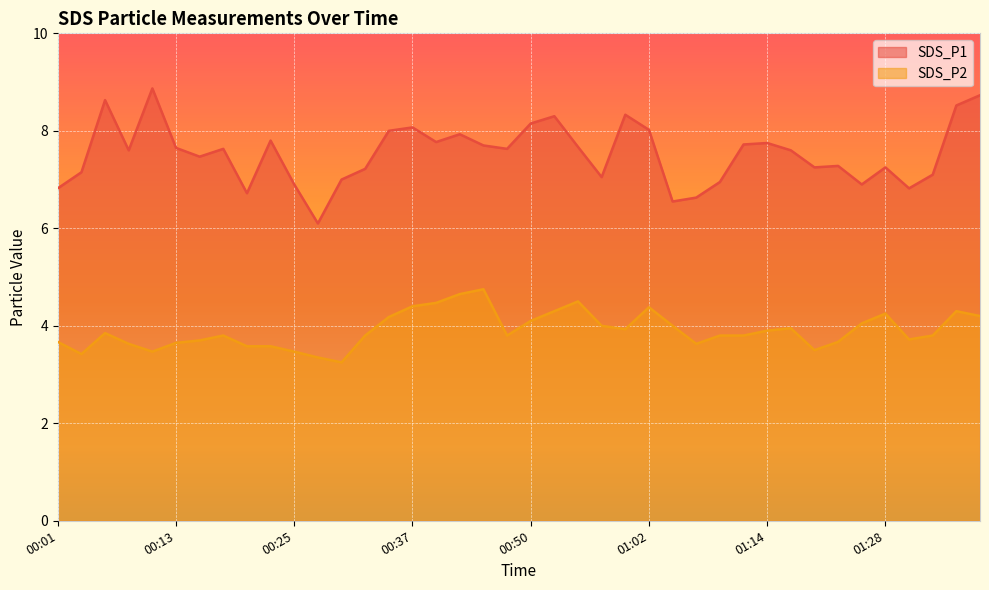

What is the spread (max minus min) of values at 00:45?

3.0